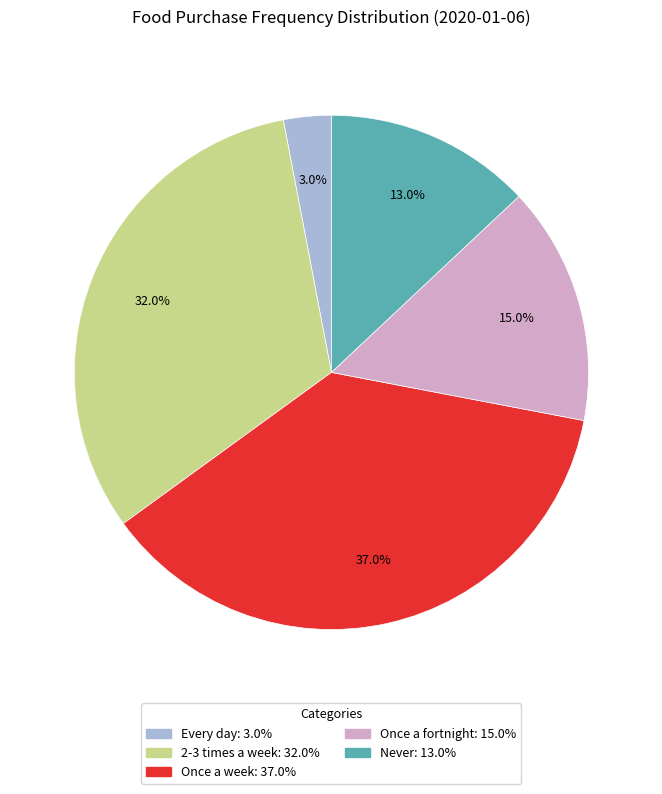

To the nearest percent, what is the average slice percentage?

20%